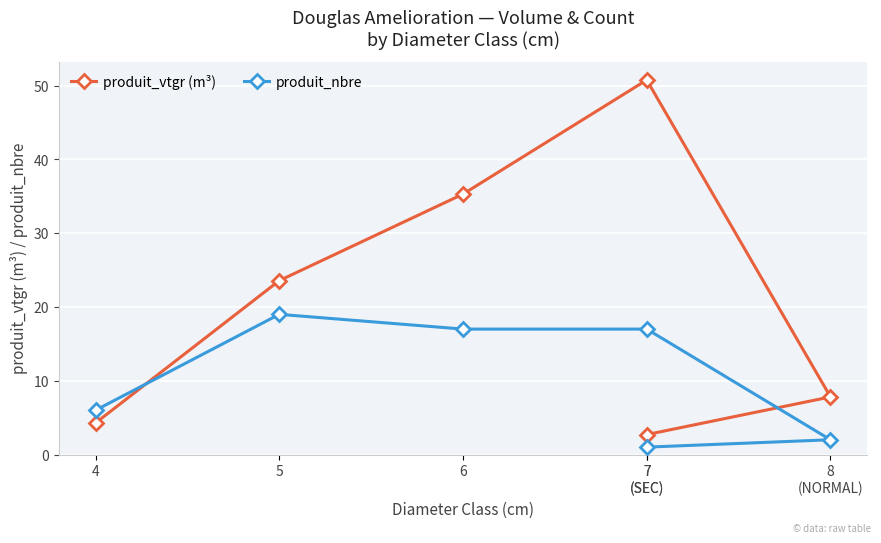

Rank the series by their average value, from highest to lowest.

produit_vtgr (m³), produit_nbre